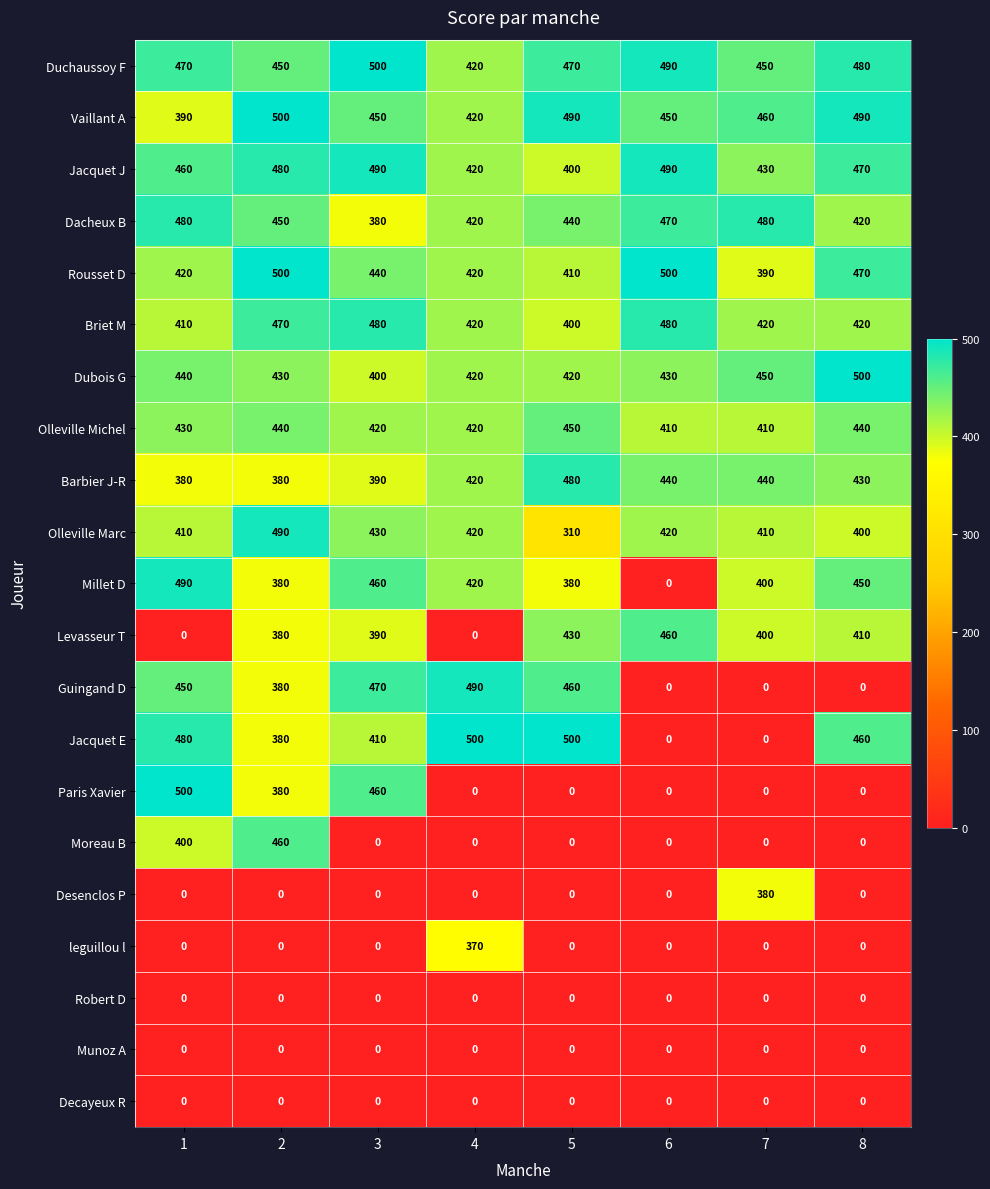

What is the difference between the Jacquet E values at 2 and 1?

100